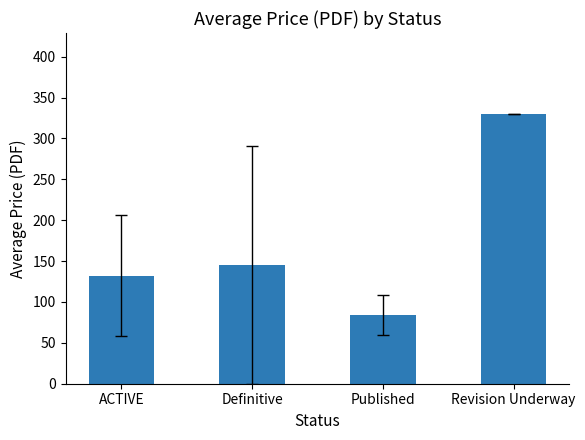

What is the maximum value shown in the chart?

330.0